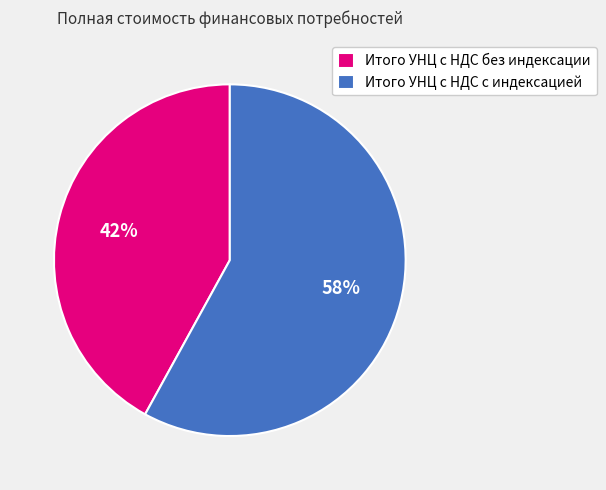

To the nearest percent, what is the difference between the largest and smallest slice percentages?

16%